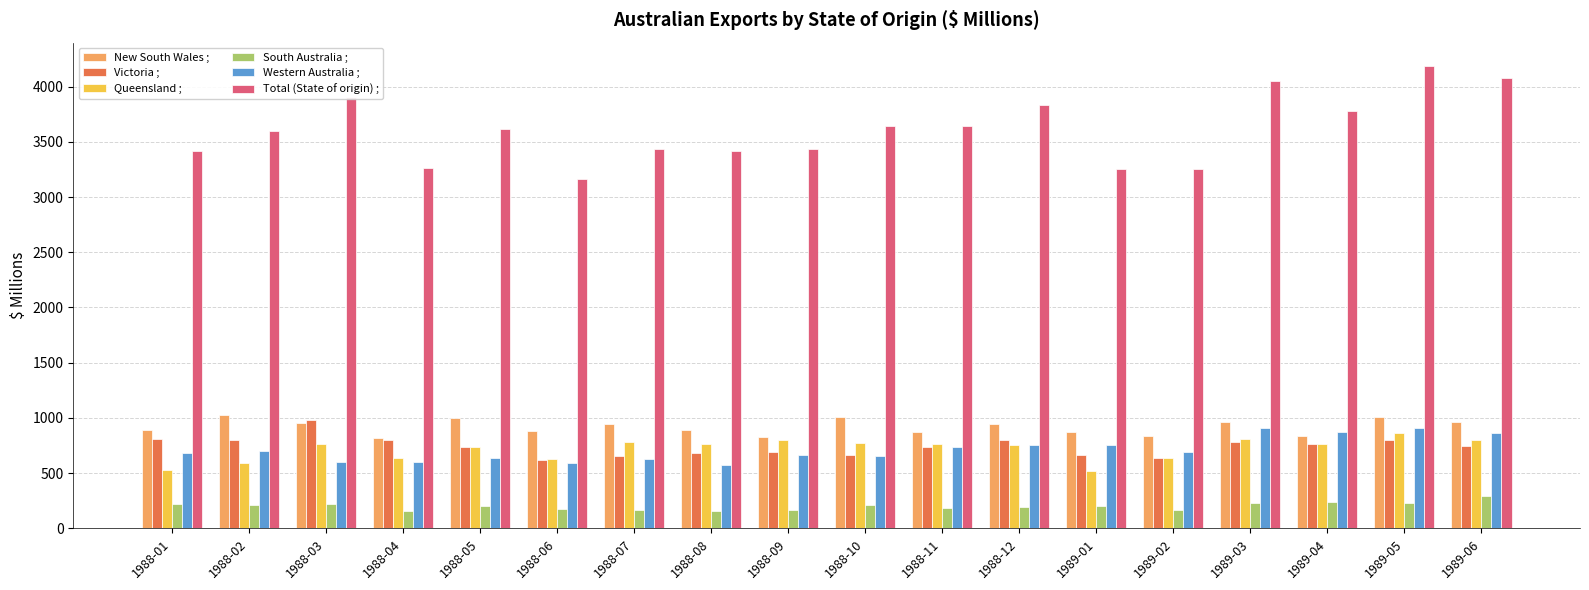

What is the difference between the maximum and minimum values in the Total (State of origin) ; series?

1023